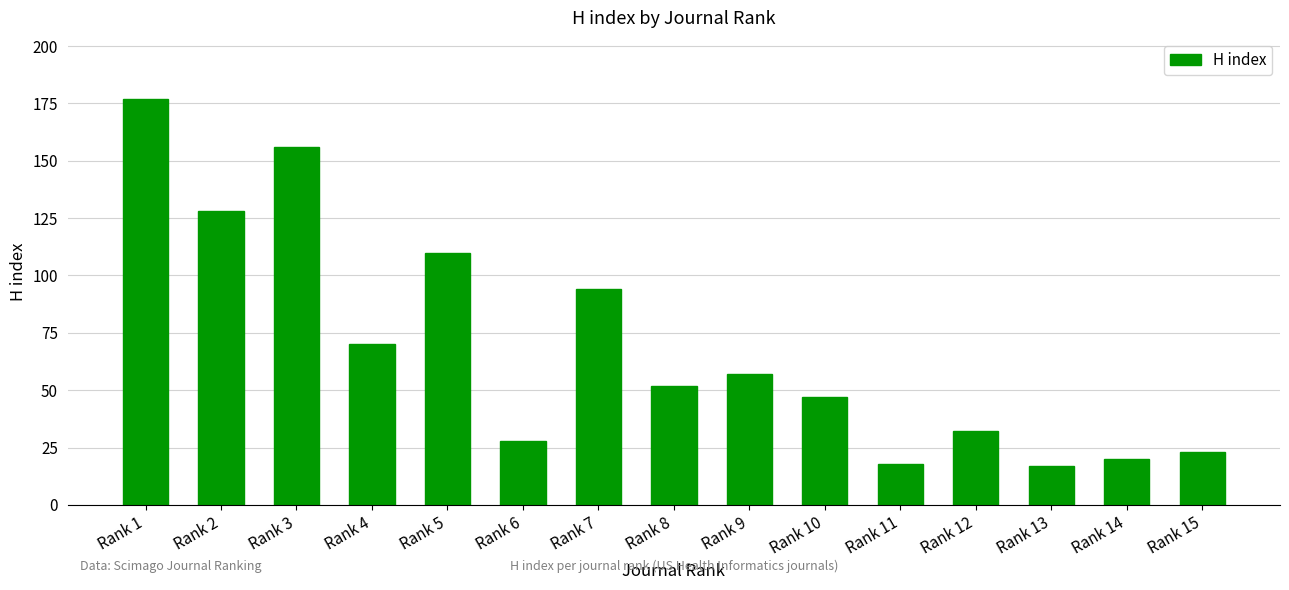

What is the difference between the maximum and minimum values?

160